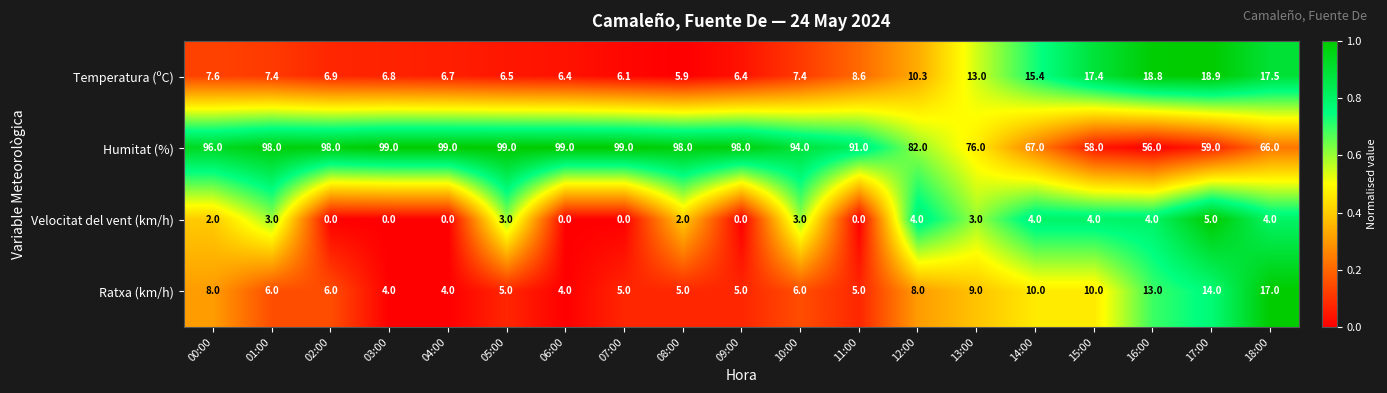

Is it true that Velocitat del vent (km/h) equals -1.8 at 06:00?

False